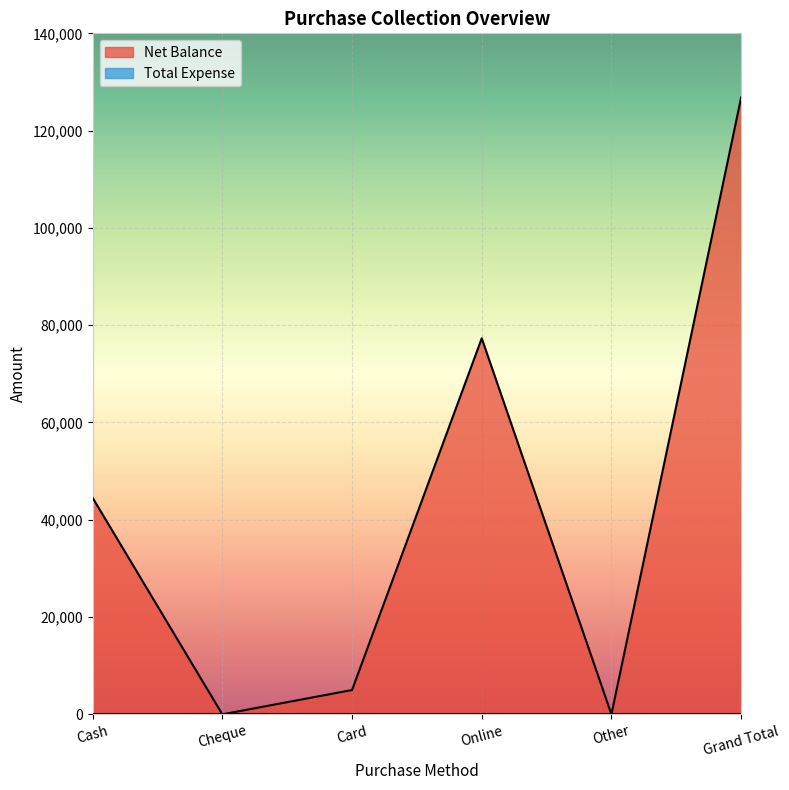

List the labels in order of value, largest first.

Grand Total, Online, Cash, Card, Cheque, Other